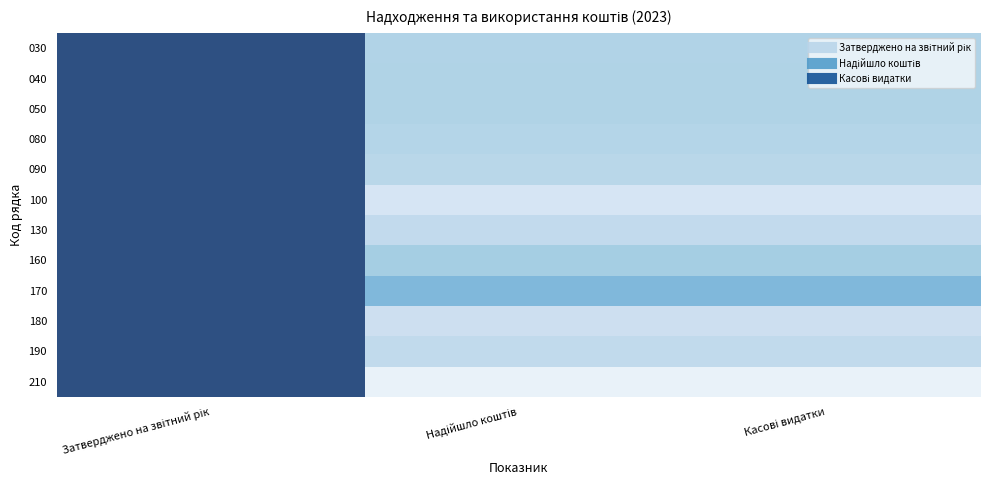

Between Надійшло коштів and Касові видатки, which is larger?

Надійшло коштів